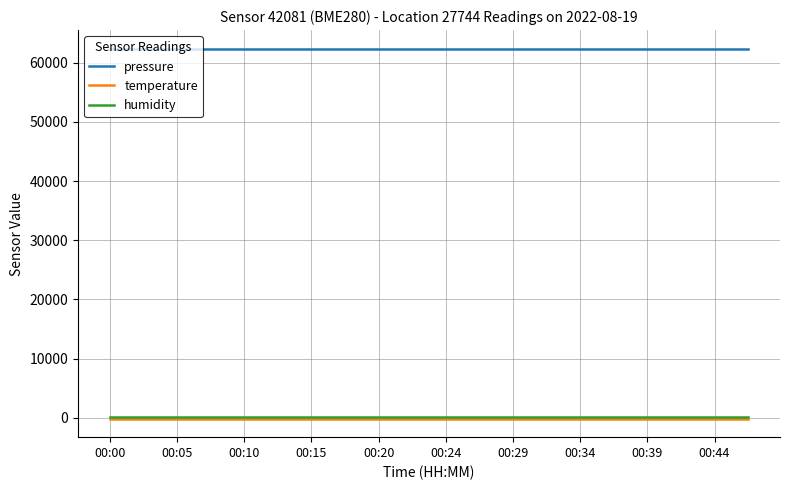

What is the maximum value shown in the chart?

62375.2